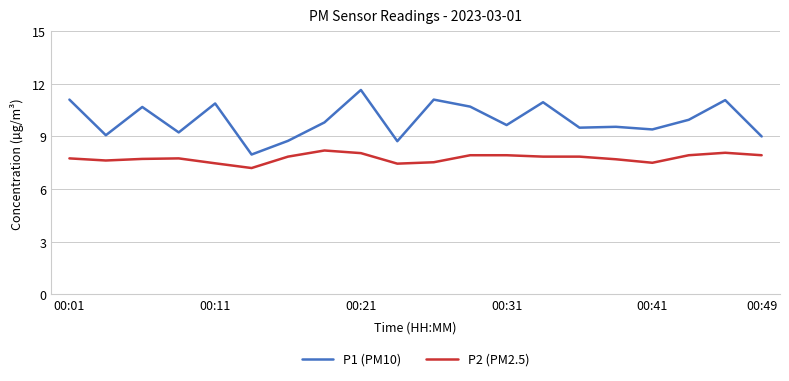

Rank the series by their maximum value, from lowest to highest.

P2 (PM2.5), P1 (PM10)